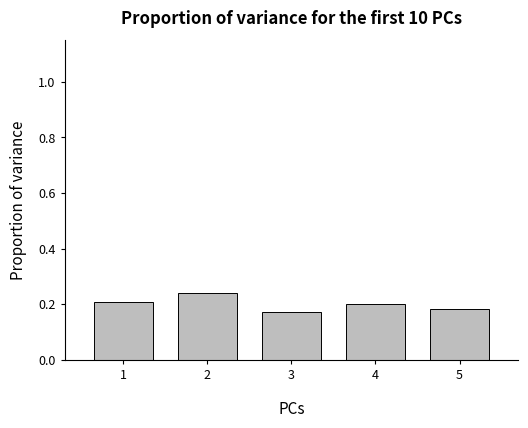

How many values are between 0 and 1?

5